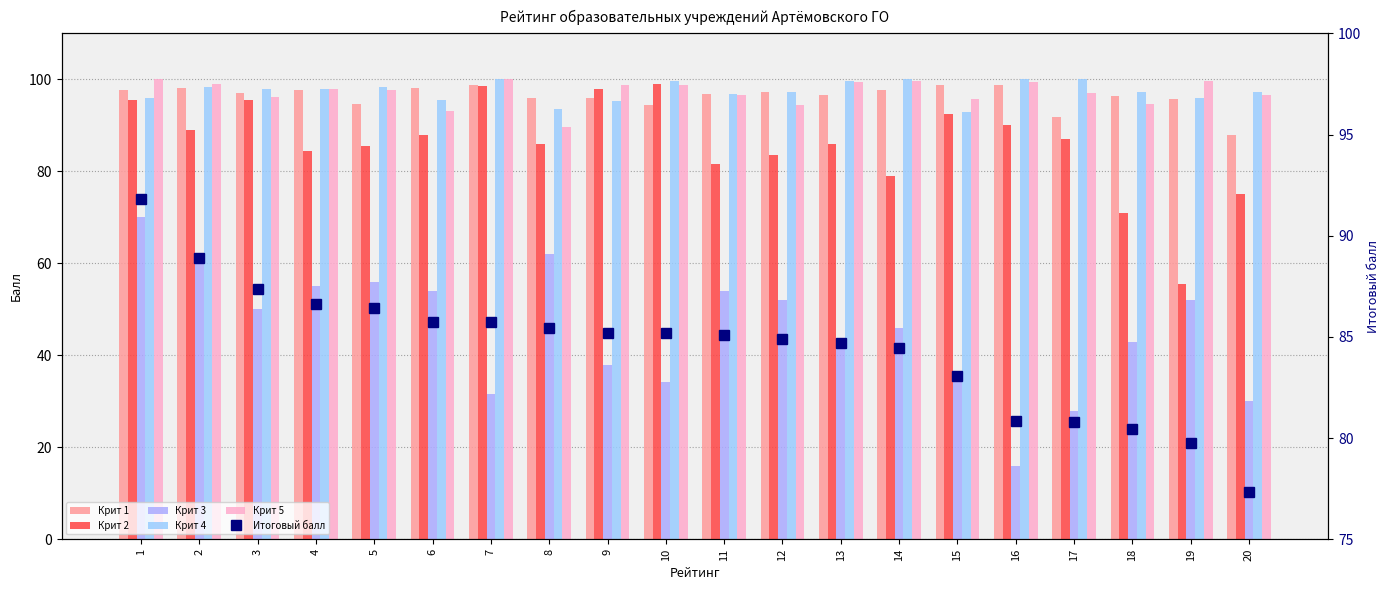

At which category is the sum across all series the highest?

1